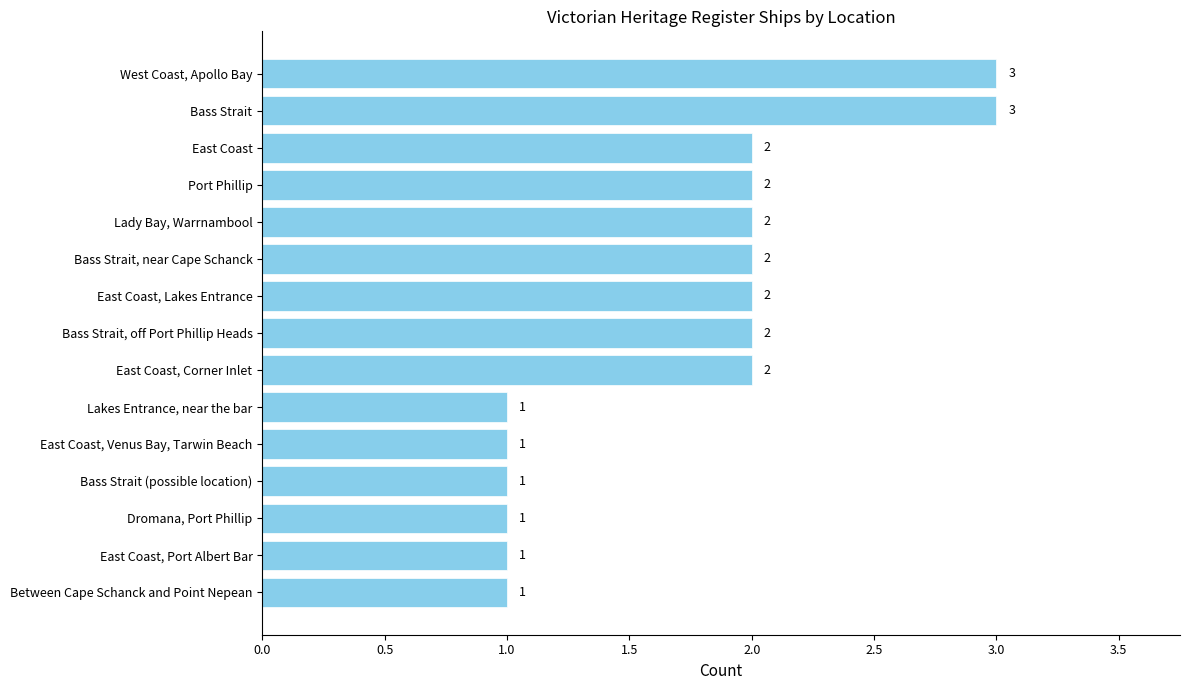

Are the bars grouped side by side (vs. stacked)?

No